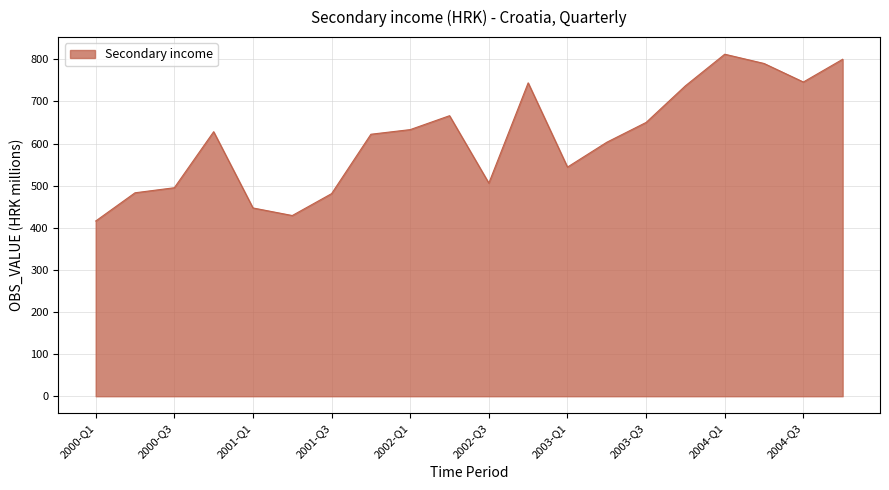

What is the smallest value displayed?

416